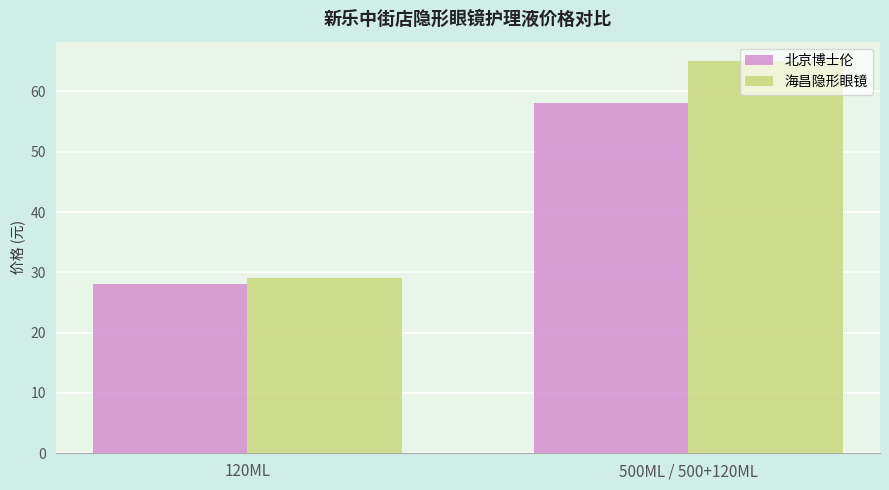

At which category is the sum across all series the highest?

500ML / 500+120ML